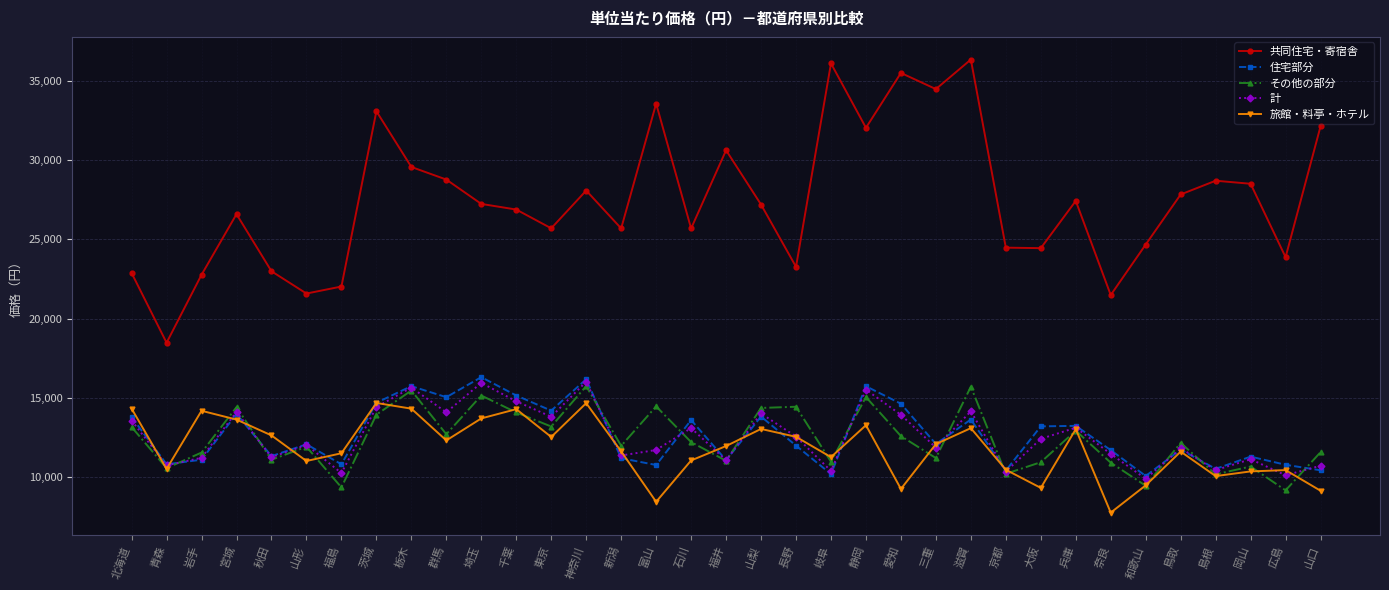

What is the total value across all series at 滋賀?

92914